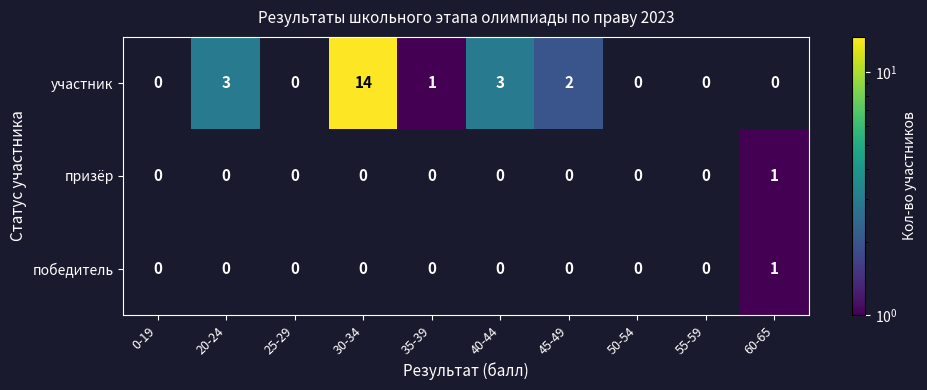

What is the maximum value shown in the chart?

14